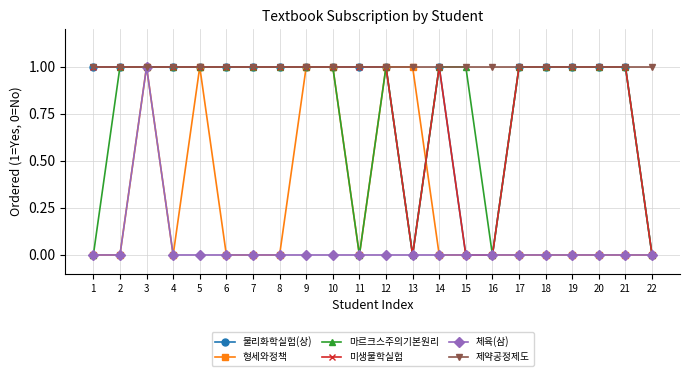

At which label does 체육(삼) reach its peak?

3